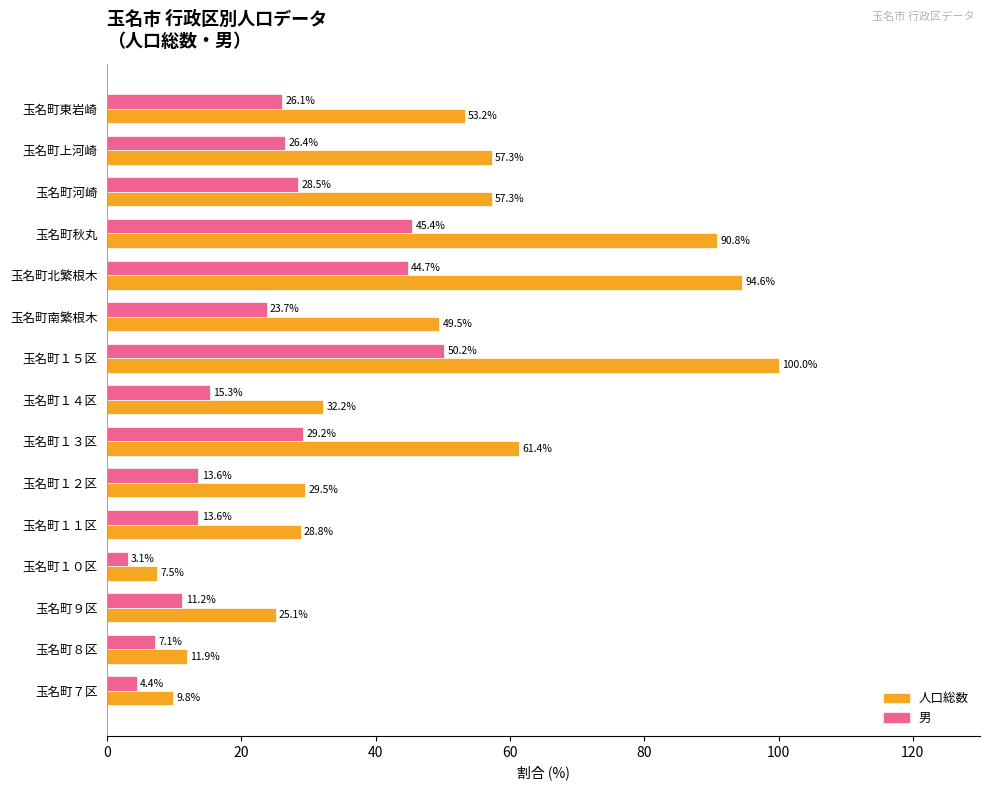

The 男 series shows 19.6 at 玉名町北繁根木. True or false?

False